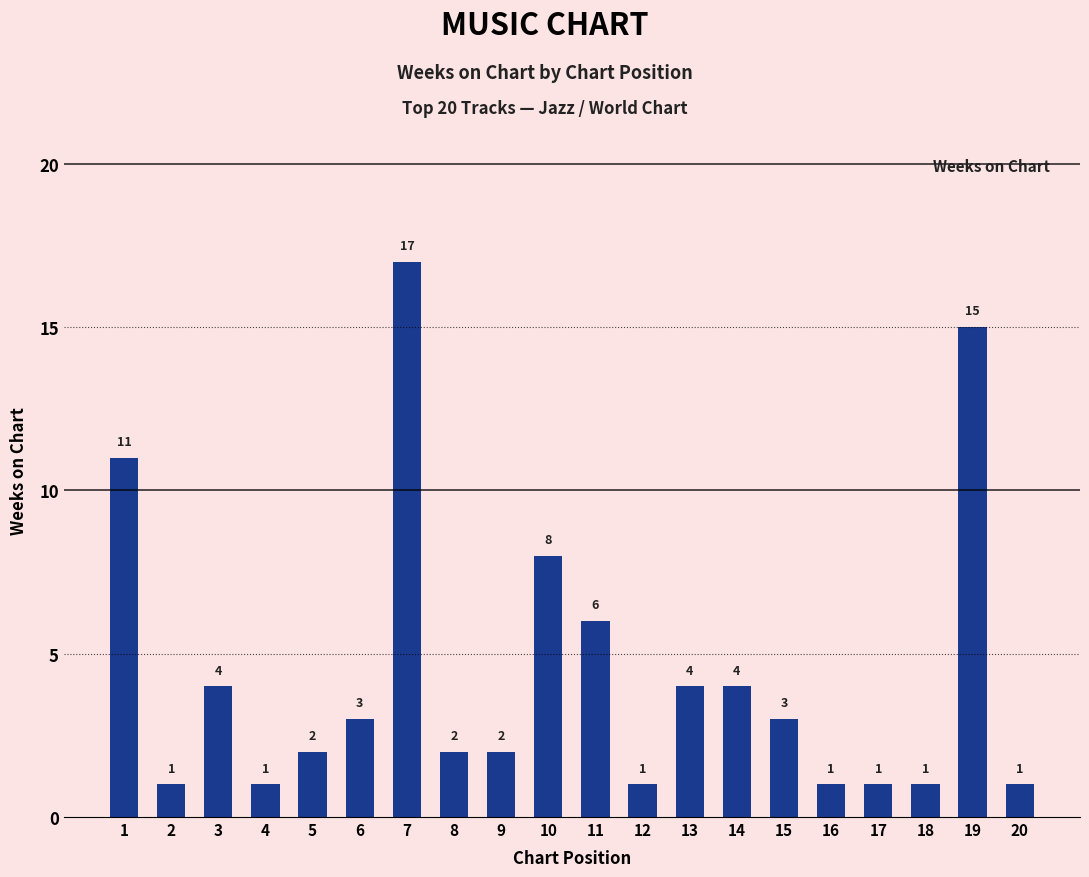

Which has a higher value, 7 or 20?

7